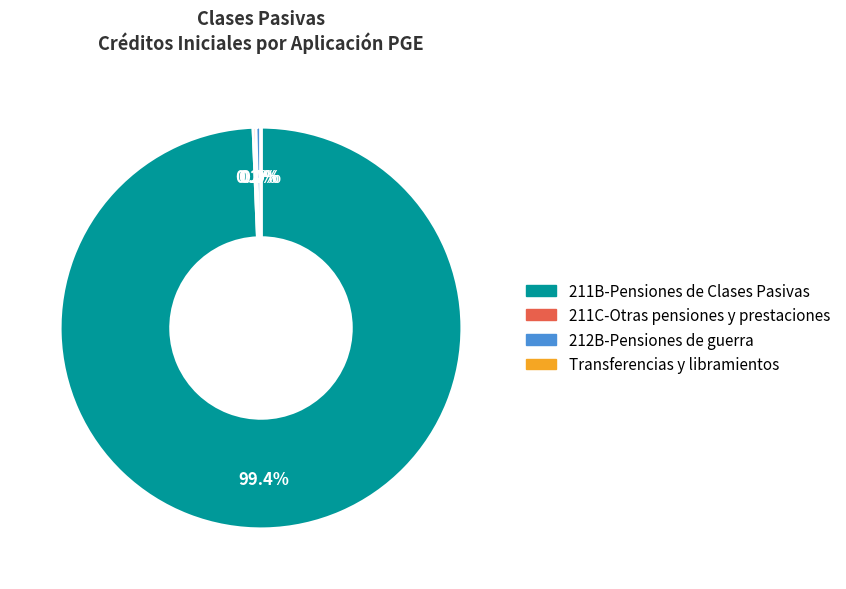

What is the majority slice?

211B-Pensiones de Clases Pasivas